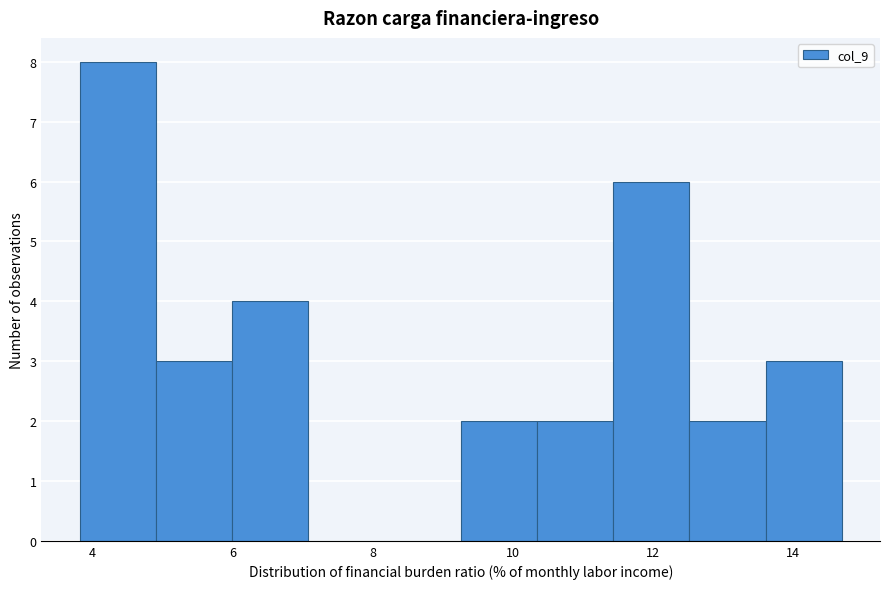

Reading left to right, list every bar in this chart as the range it spans on the x-axis followed by its height. Neither the bar edges nor the heights are printed on the chart, so give them approximately, as read against the axes.

3.8 to 5.0: 8
5.0 to 6.0: 3
6.0 to 7.0: 4
7.0 to 8.2: 0
8.2 to 9.2: 0
9.2 to 10.4: 2
10.4 to 11.4: 2
11.4 to 12.6: 6
12.6 to 13.6: 2
13.6 to 14.8: 3